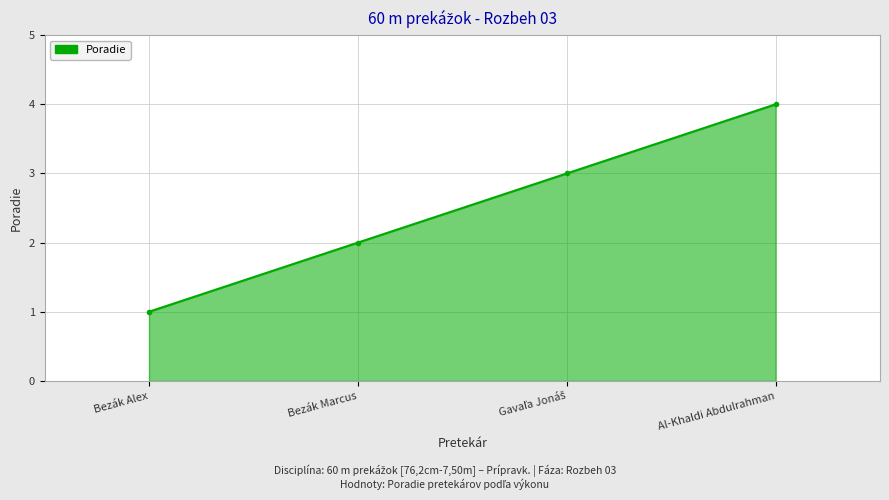

What position from the left is Al-Khaldi Abdulrahman?

4